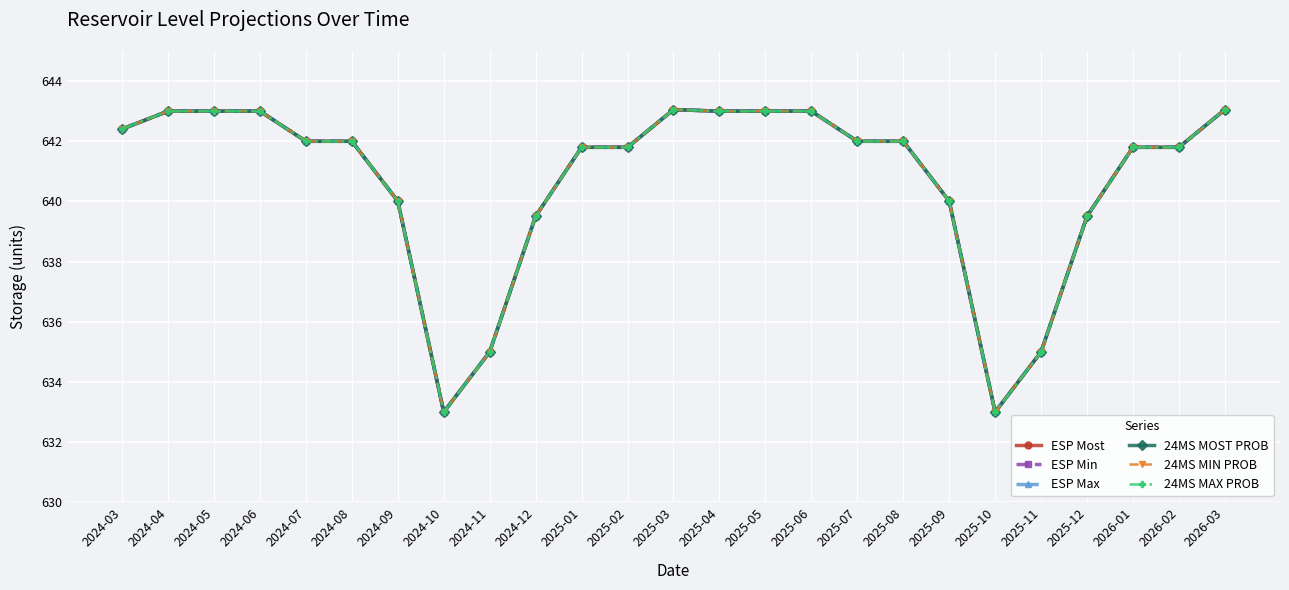

Does the chart have visible grid lines?

Yes